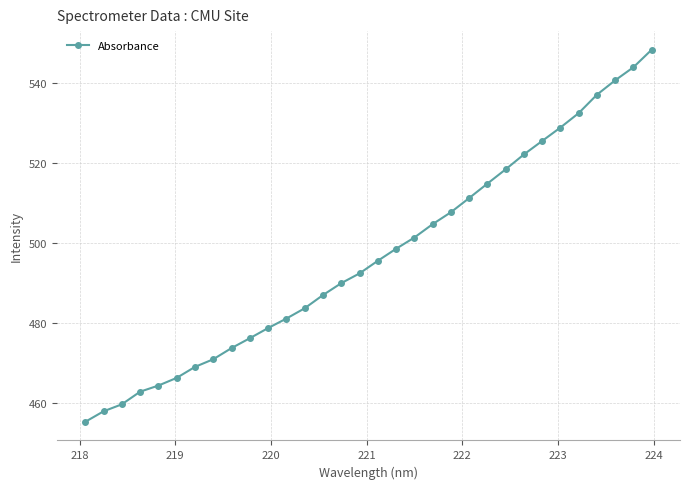

What is the average value?

496.9